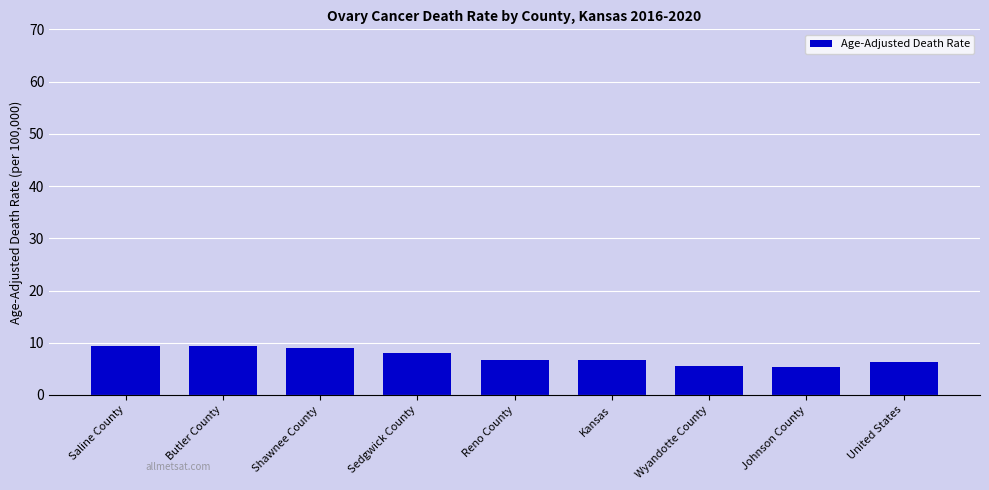

What is the ratio of the value at United States to the value at Sedgwick County?

0.8